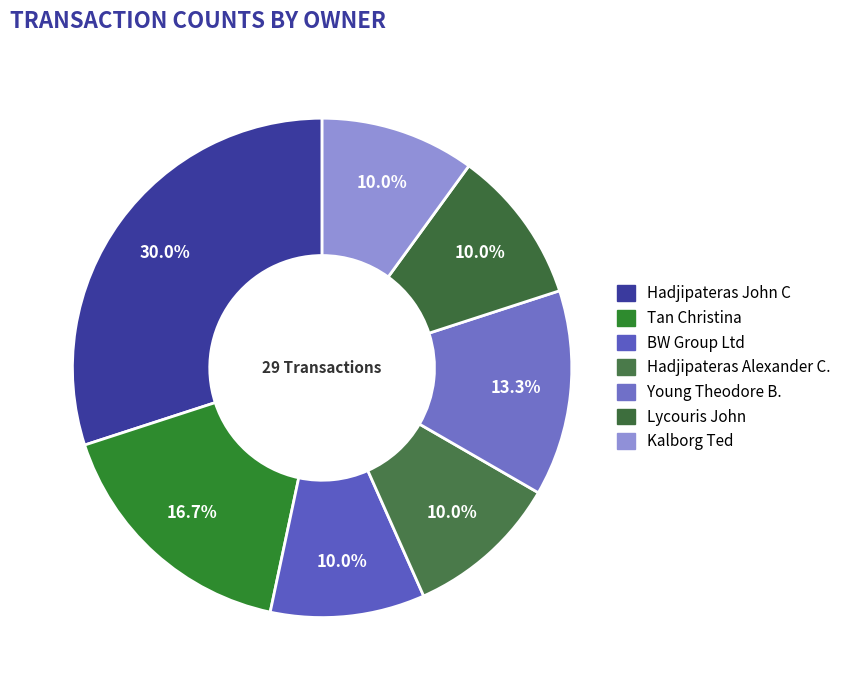

How many slices are in this pie chart?

7